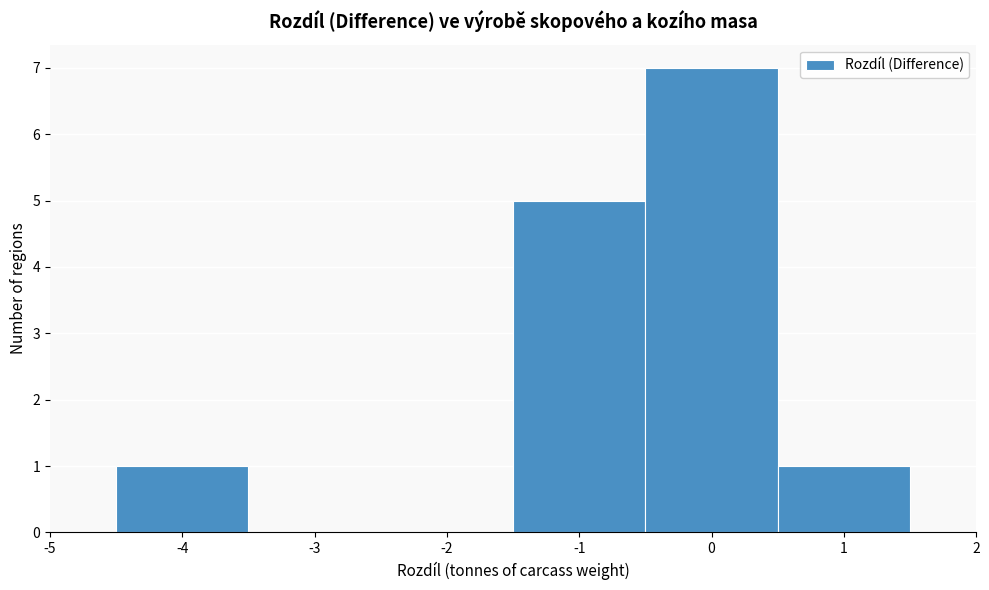

Reading left to right, list every bar in this chart as the range it spans on the x-axis followed by its height. The values are not printed on the chart, so give them approximately, as read against the axis.

-4.5 to -3.5: 1
-3.5 to -2.5: 0
-2.5 to -1.5: 0
-1.5 to -0.5: 5
-0.5 to 0.5: 7
0.5 to 1.5: 1